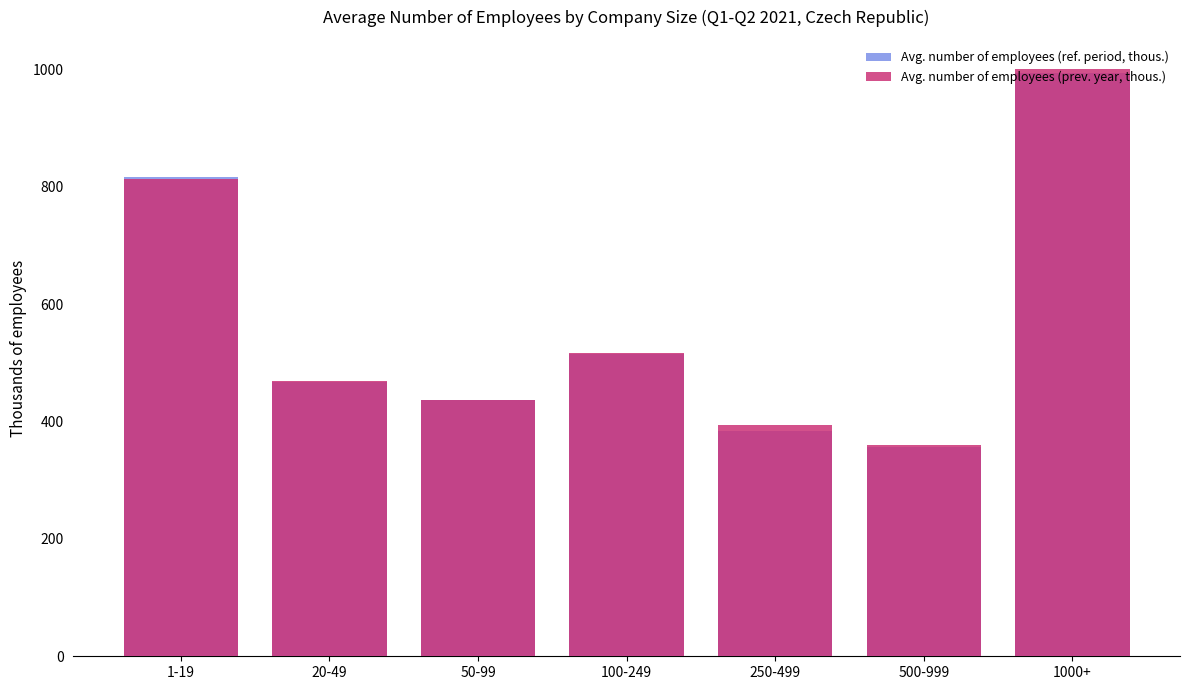

What are all the series names shown in the legend?

Avg. number of employees (ref. period, thous.), Avg. number of employees (prev. year, thous.)